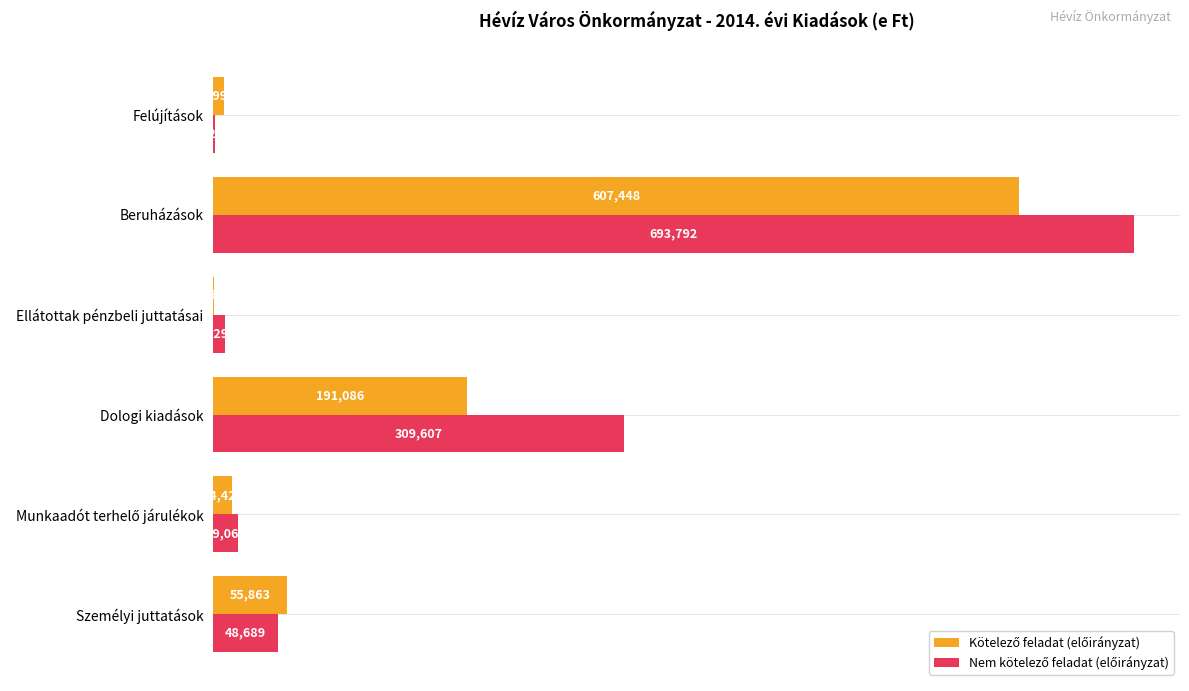

At which category is the sum across all series the highest?

Beruházások